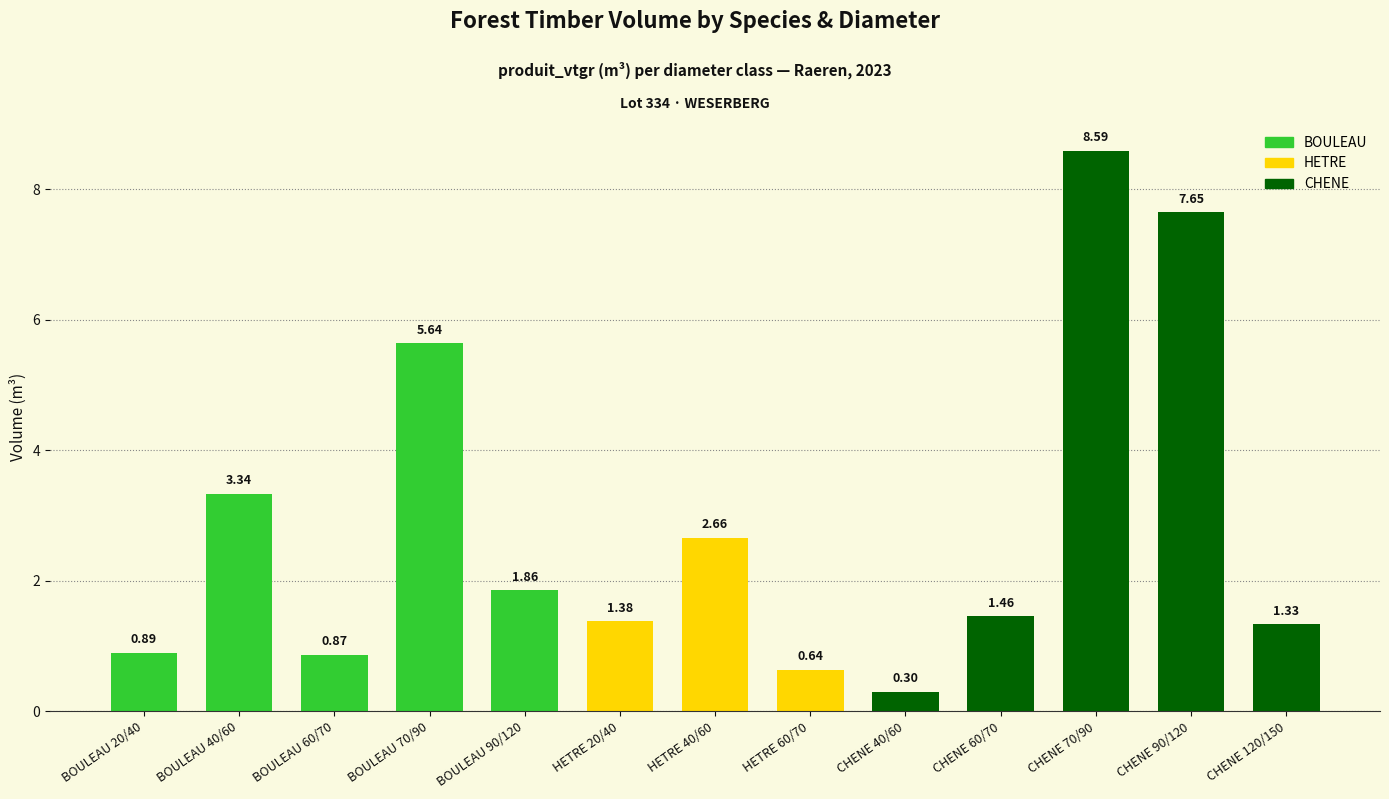

What is the difference between the maximum and minimum values?

8.3